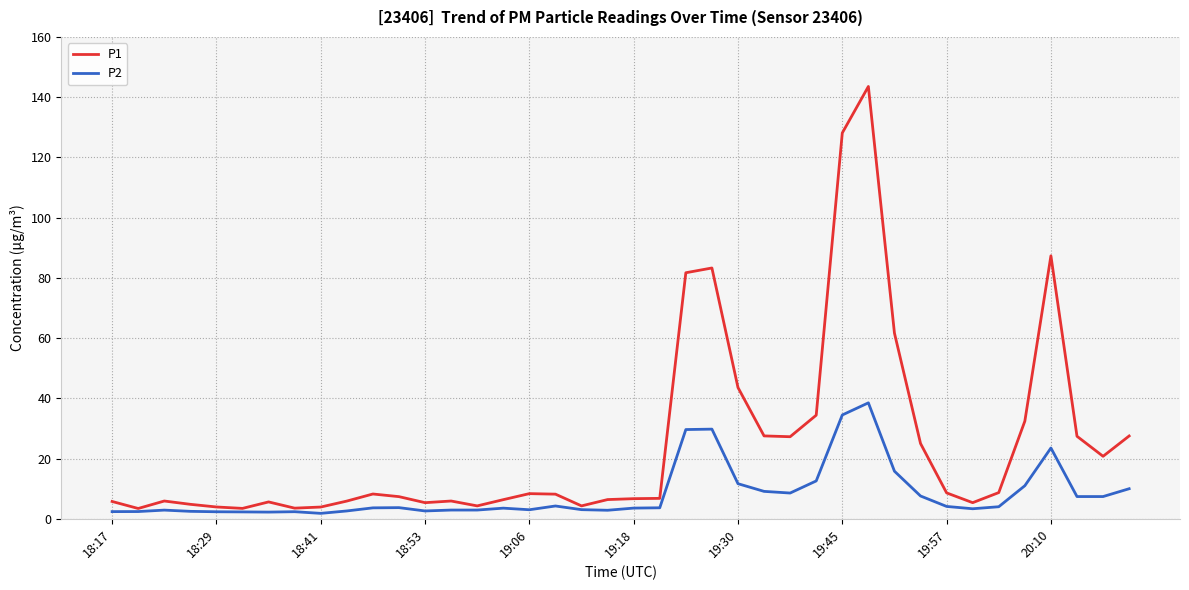

Which series has the widest spread of values?

P1